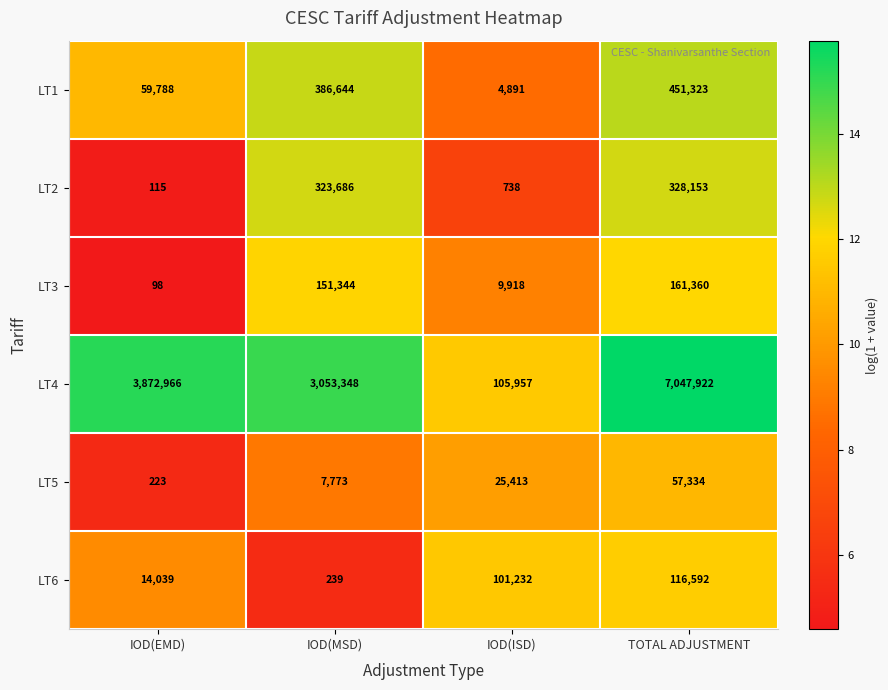

What is the smallest value displayed?

98